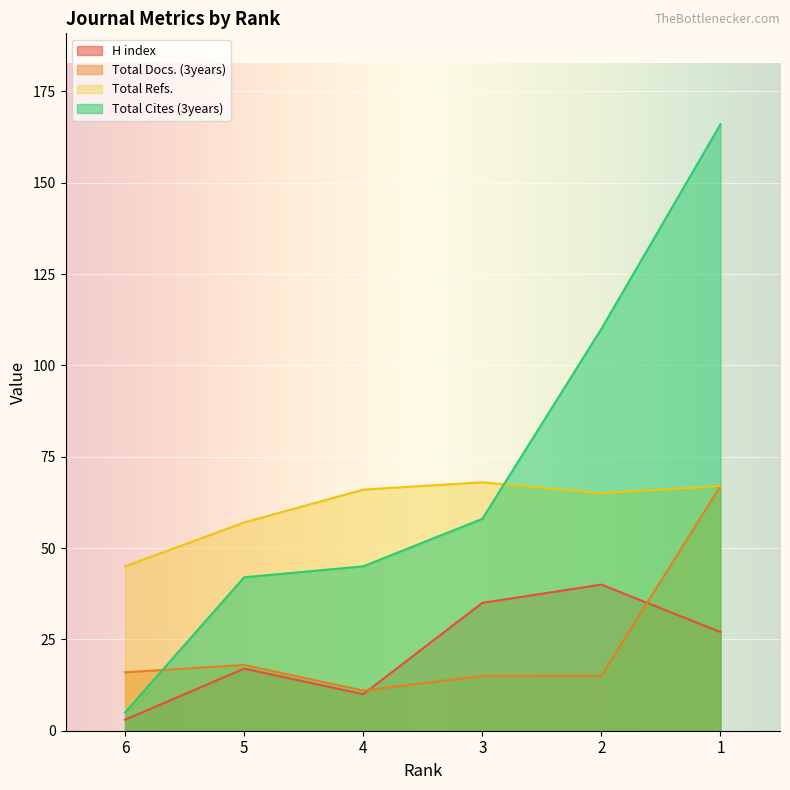

What is the greatest value displayed?

166